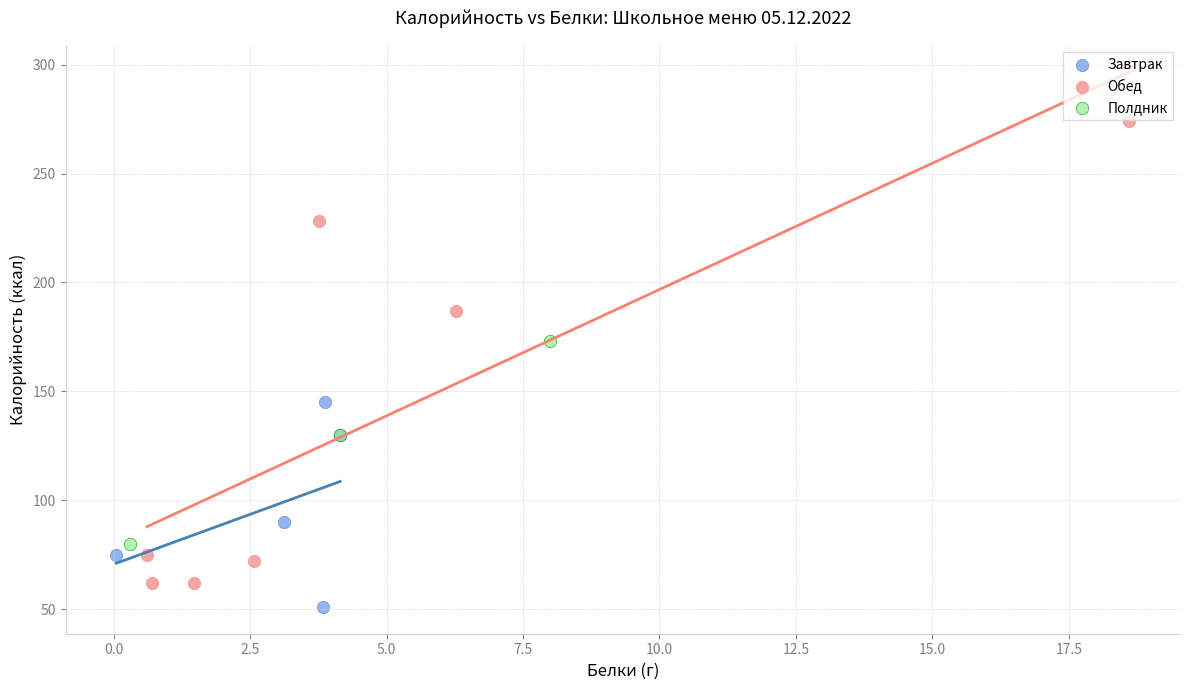

Which series contains the highest Y value?

Обед